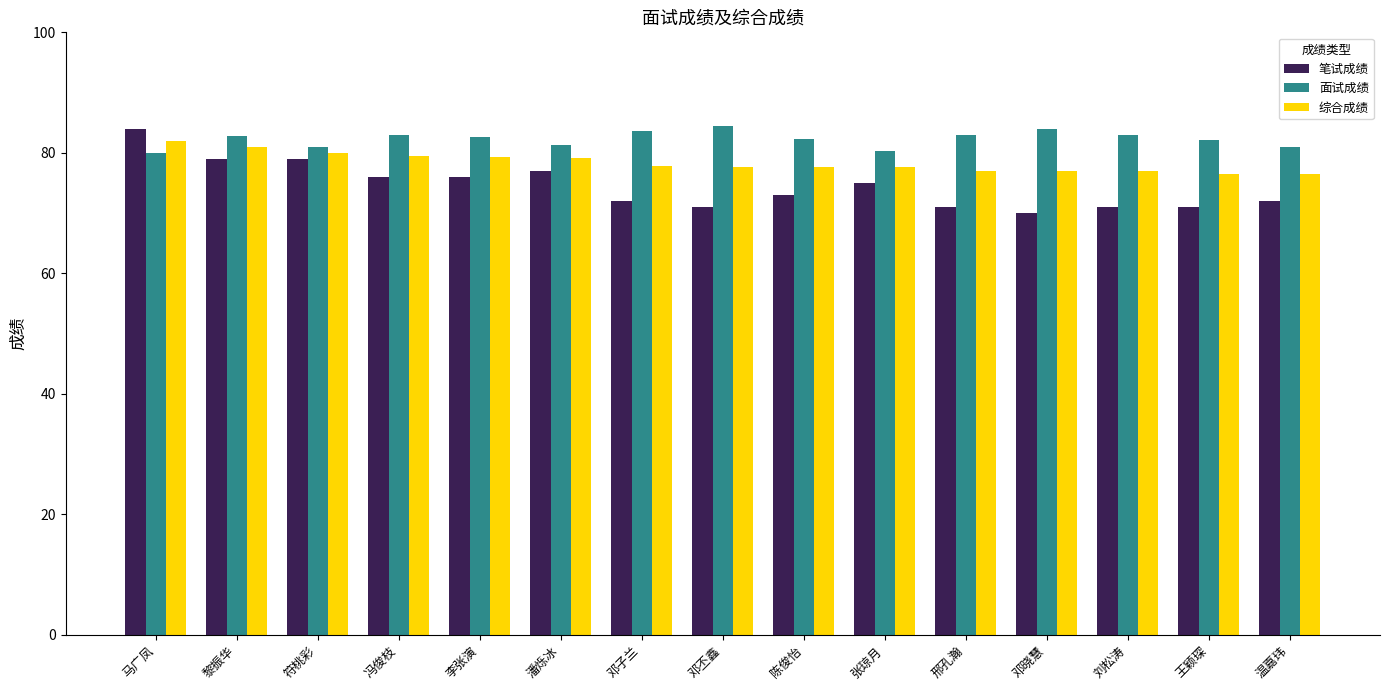

What is the difference between the maximum and second lowest values in the 面试成绩 series?

4.2